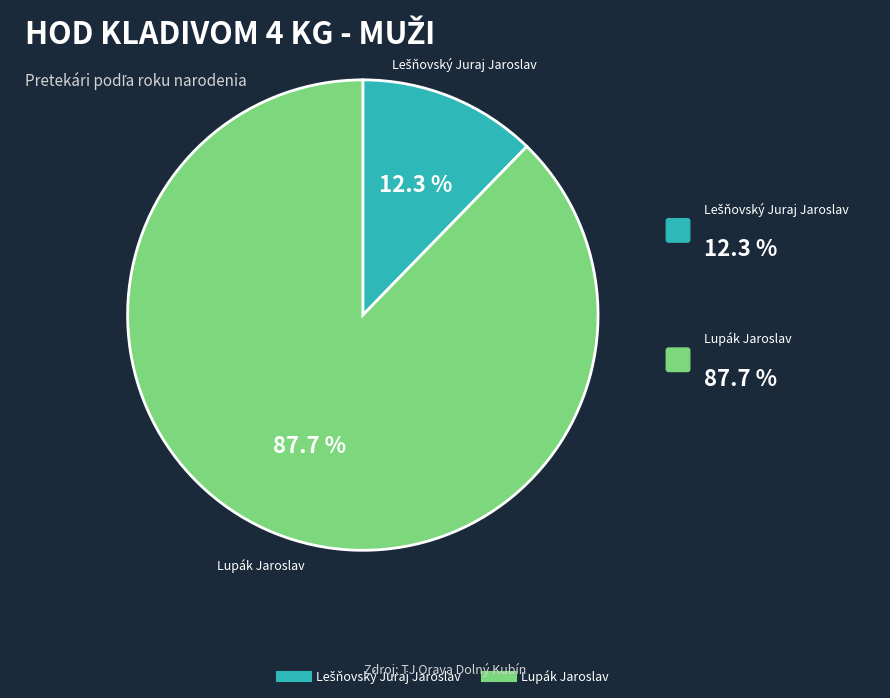

Does any single category account for the majority?

Yes